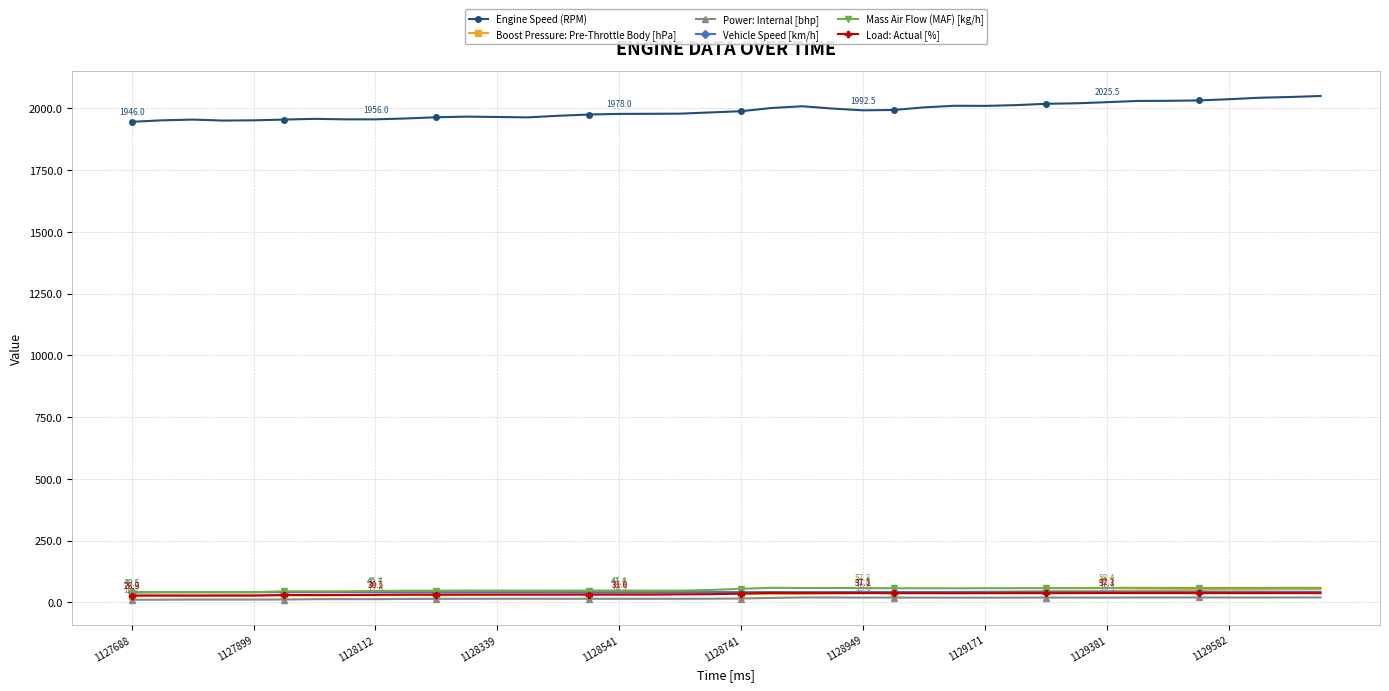

Which series has the largest total across all categories?

Engine Speed (RPM)